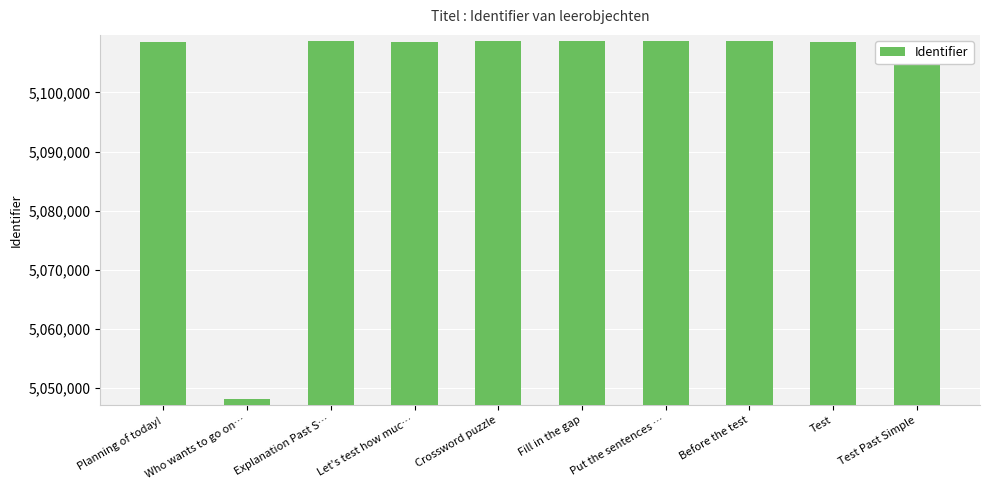

What is the sum of all values?

51025728